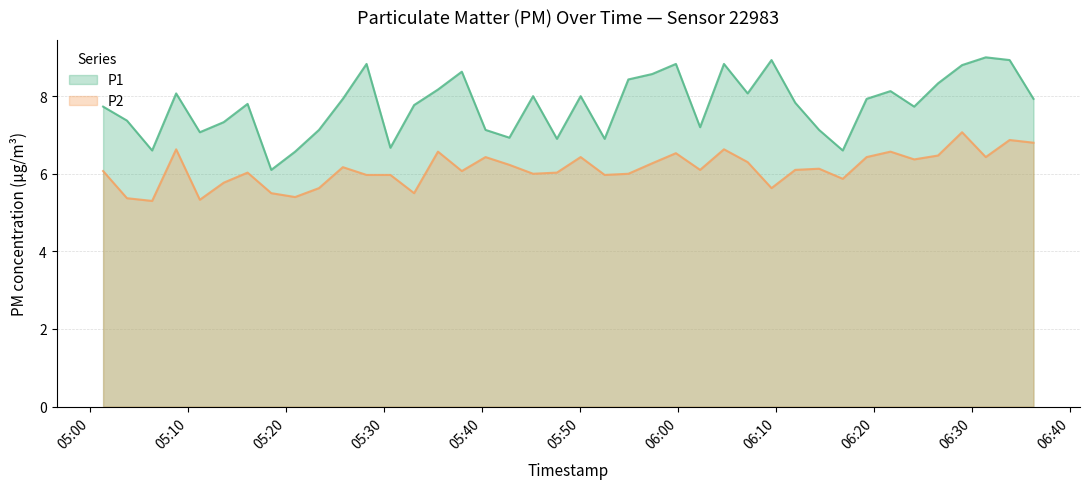

Count the number of categories in the chart.

40